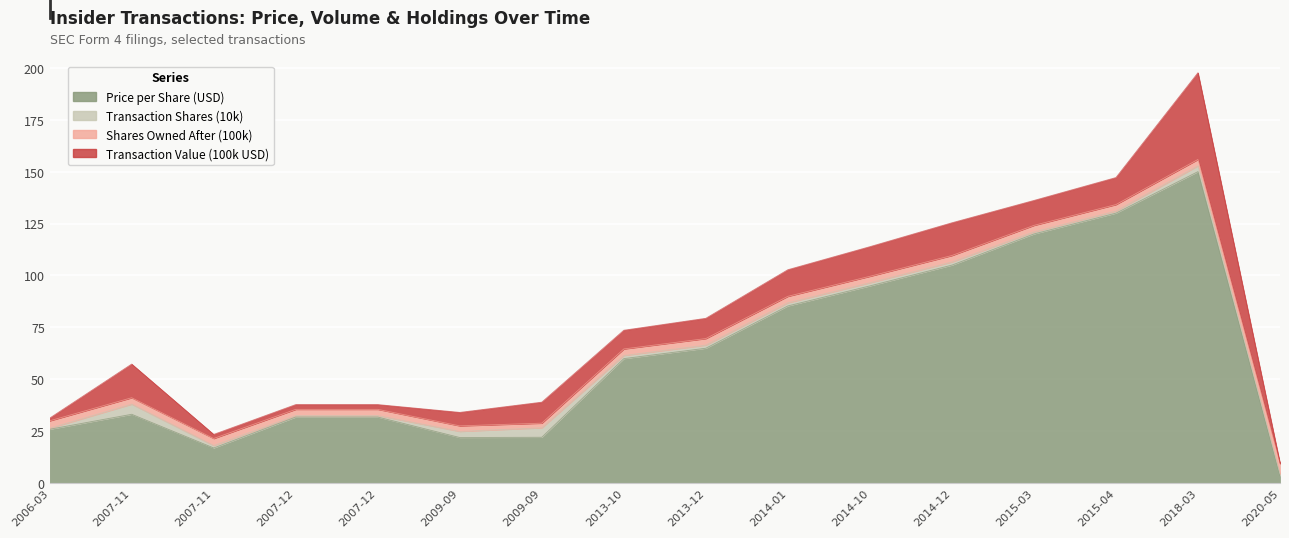

How many intersections are there between sharesOwned_100k and transactionShares_10k?

4